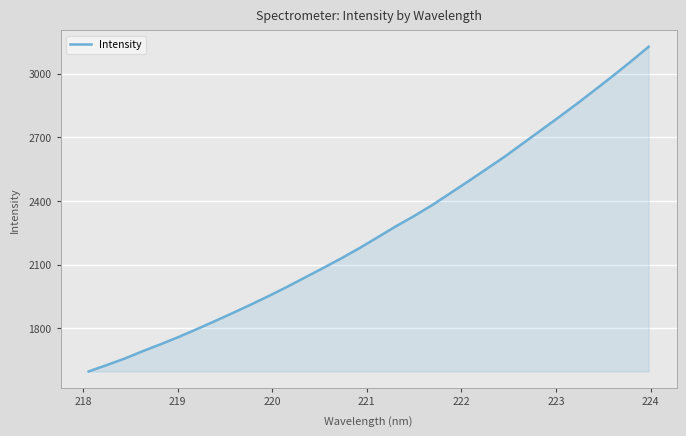

What is the difference between the maximum and minimum values?

1529.9